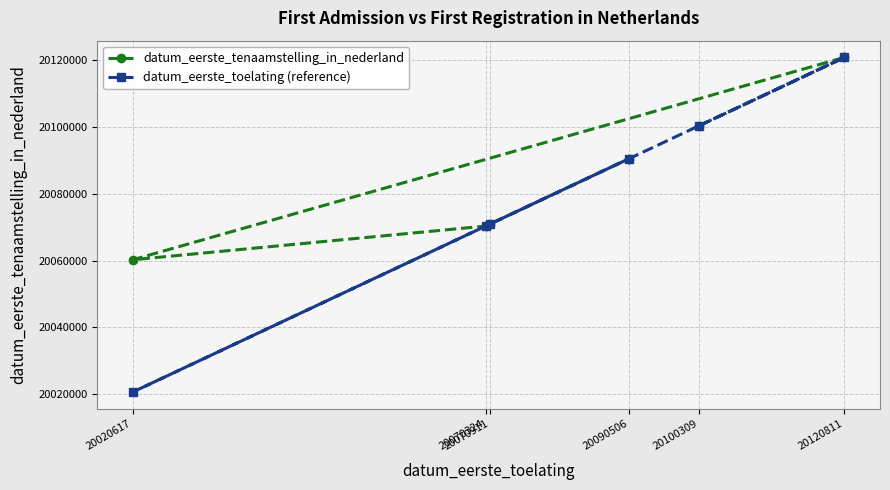

True or false: datum_eerste_tenaamstelling_in_nederland and datum_eerste_toelating (reference) cross at least once.

False